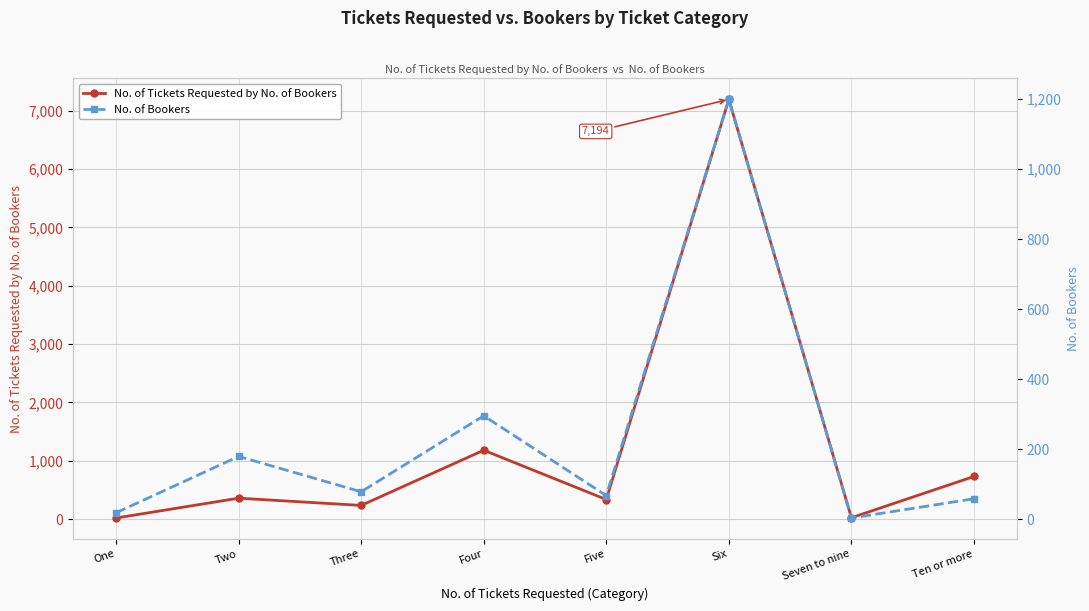

At which label is No. of Tickets Requested by No. of Bookers closest to 3606?

Four